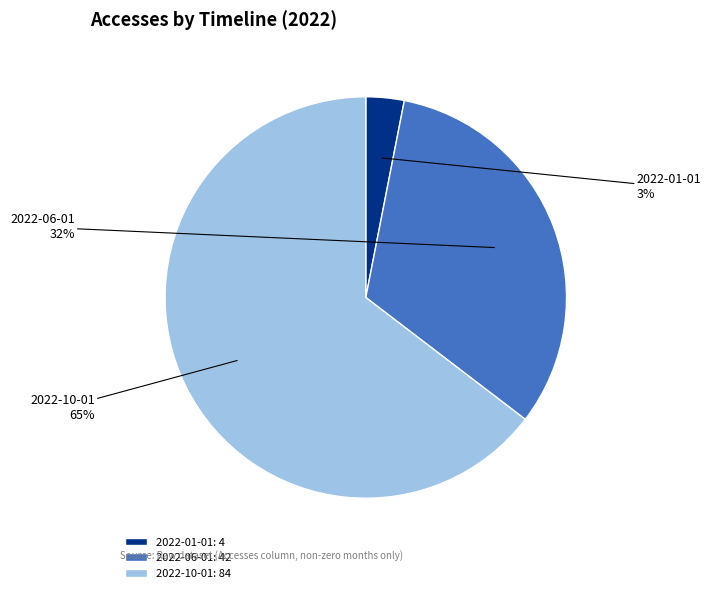

Combined, do 2022-10-01 and 2022-01-01 account for over 50%?

Yes